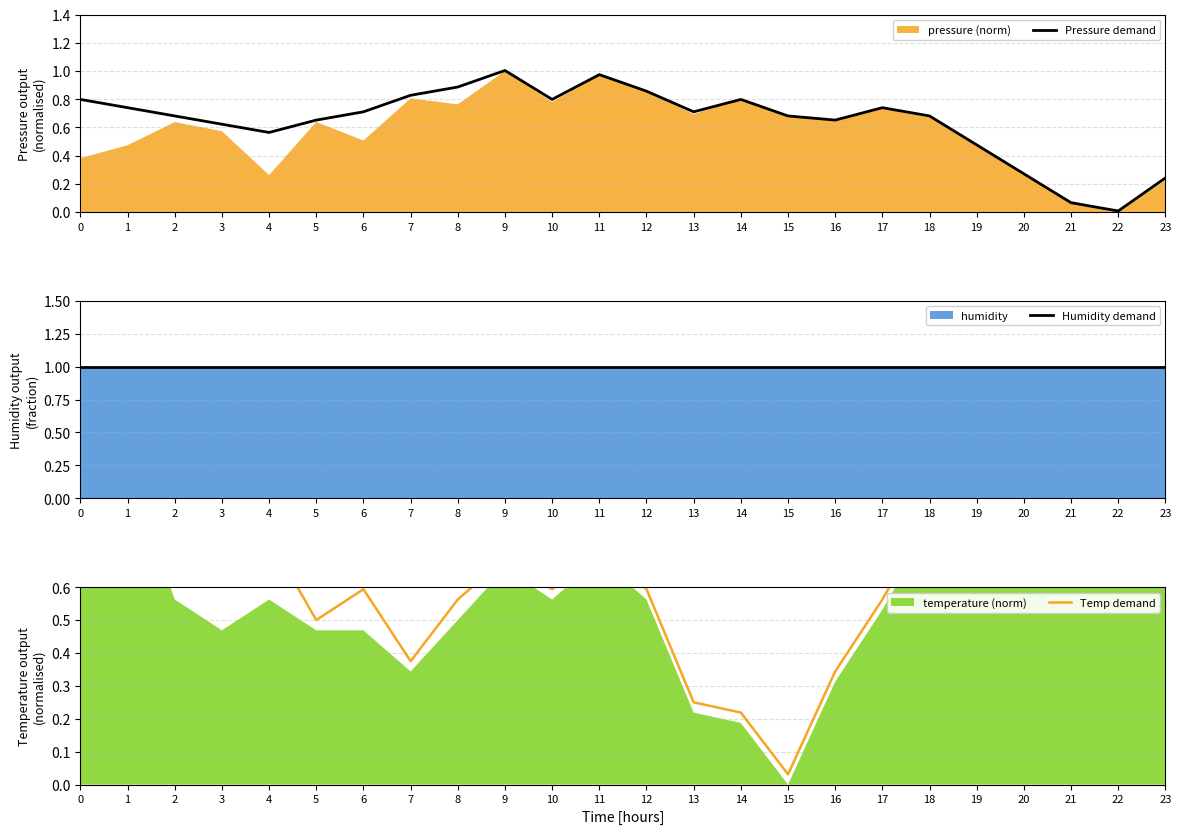

Which category has the highest value in the Pressure demand series?

9